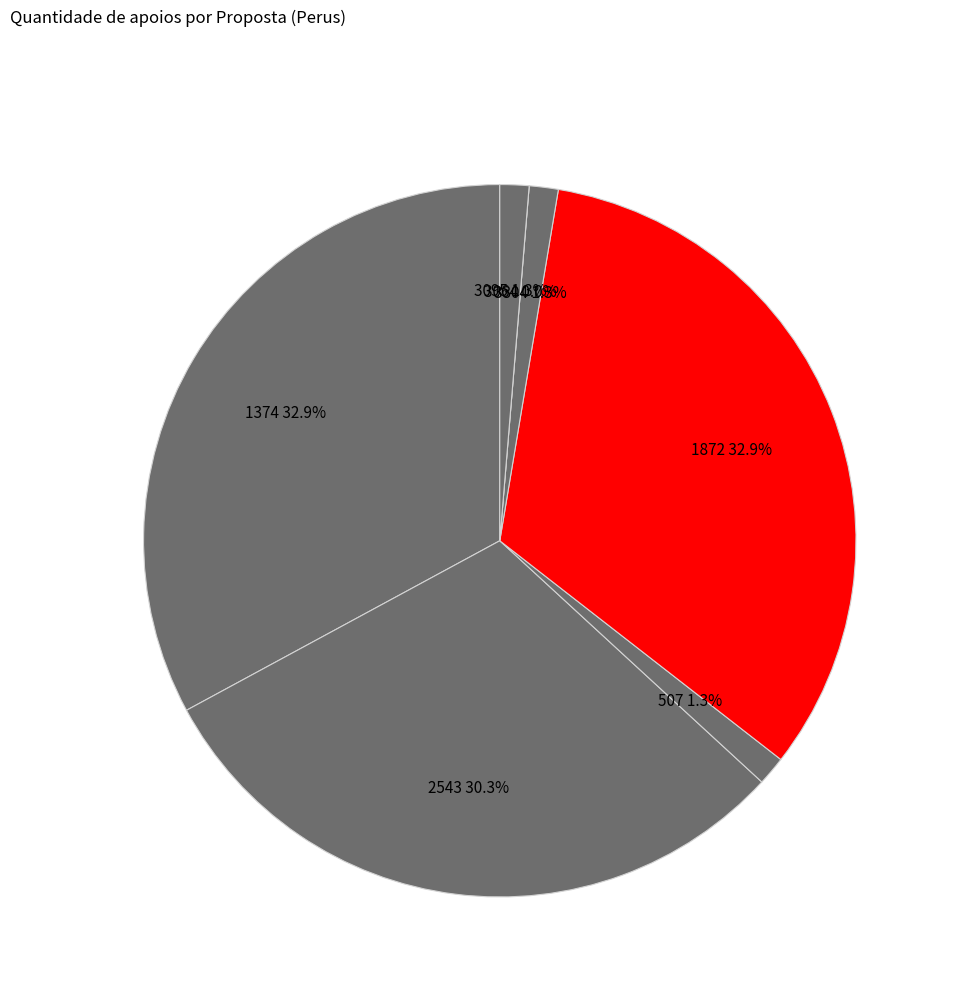

The 1374 slice represents 33% of the pie. True or false?

True